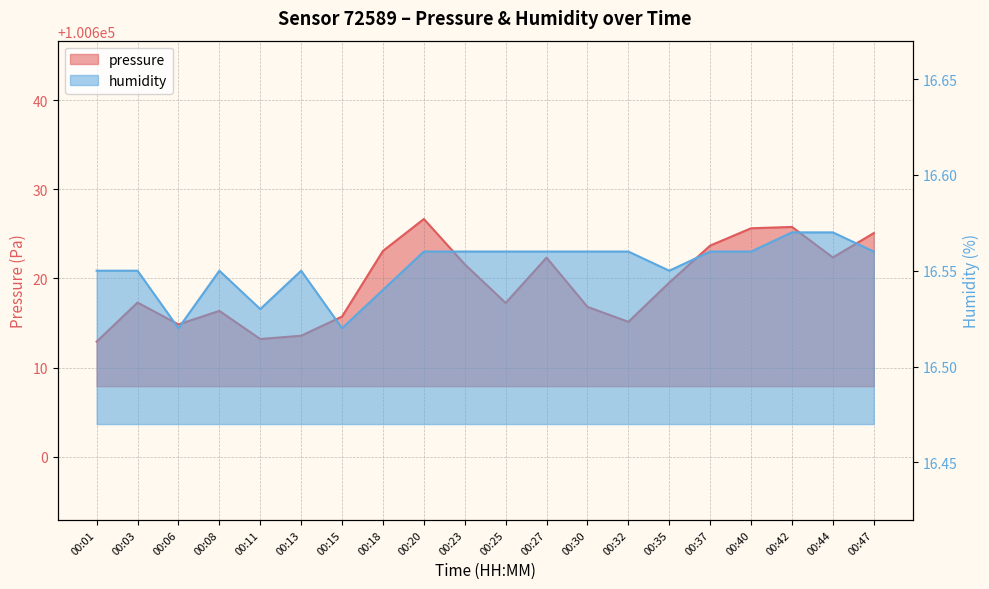

Which series has the largest total across all categories?

pressure